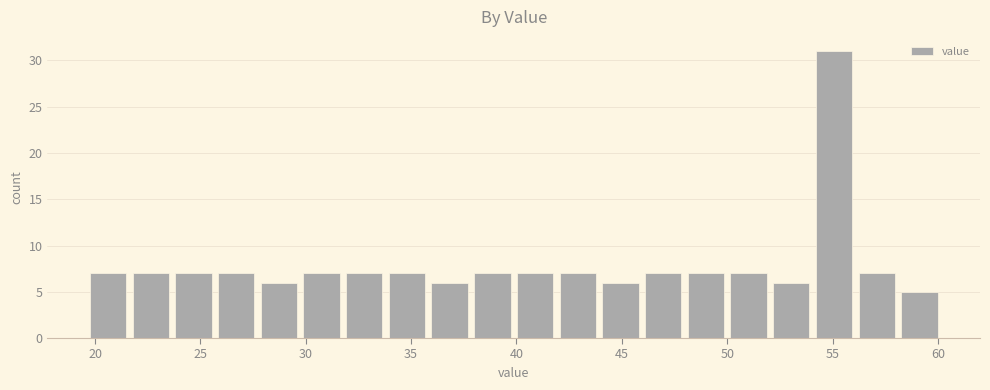

What is the height of the bar covering 25.5 to 27.5 on the x-axis? Neither the bar edges nor the heights are printed on the chart, so give them approximately, as read against the axes.

7